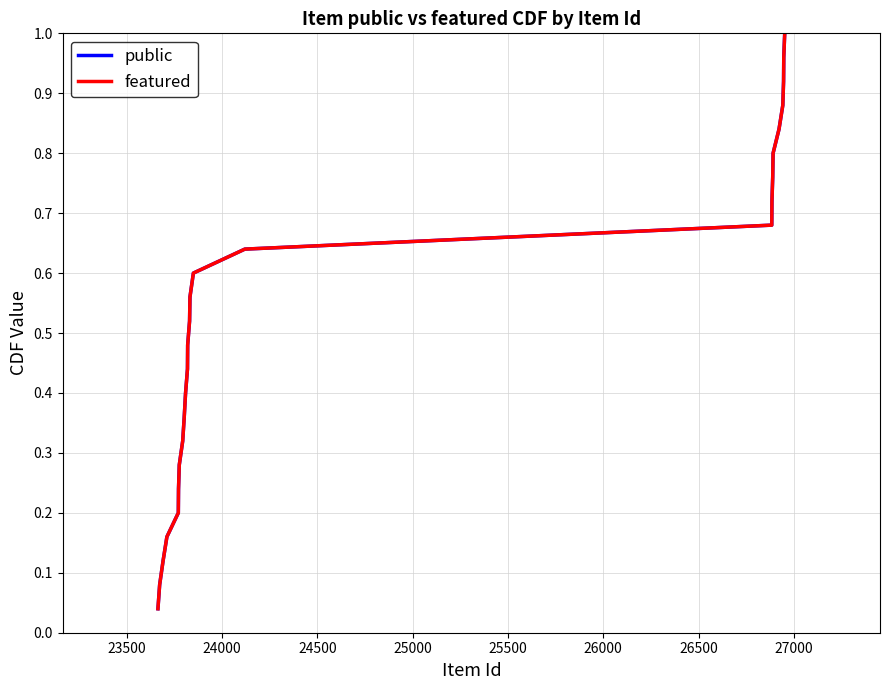

Does the chart have visible grid lines?

Yes